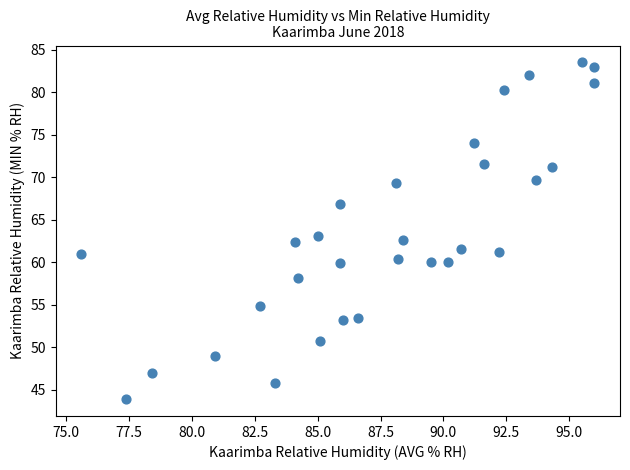

What is the range of Y values (max minus min)?

39.6